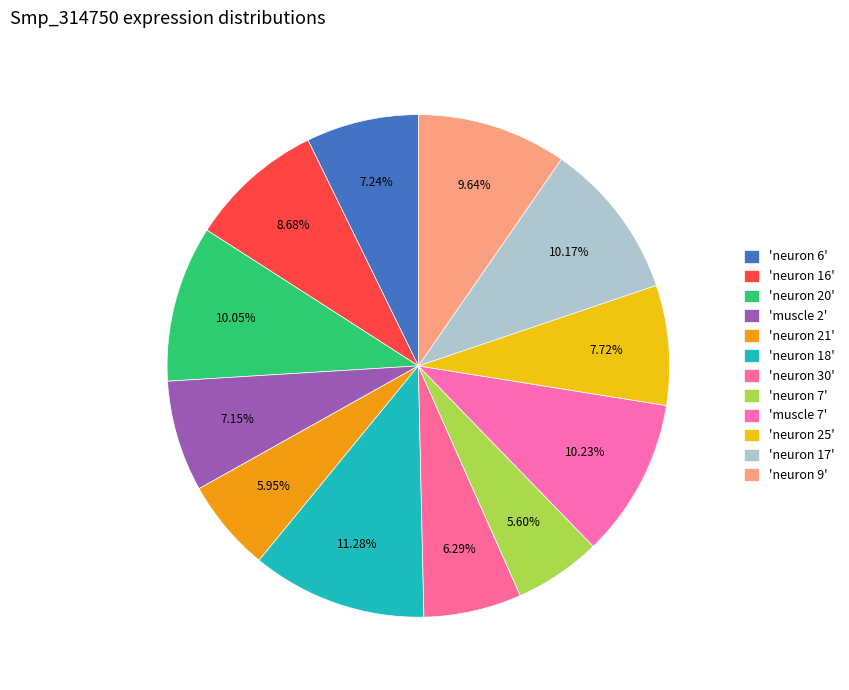

How many slices are in this pie chart?

12